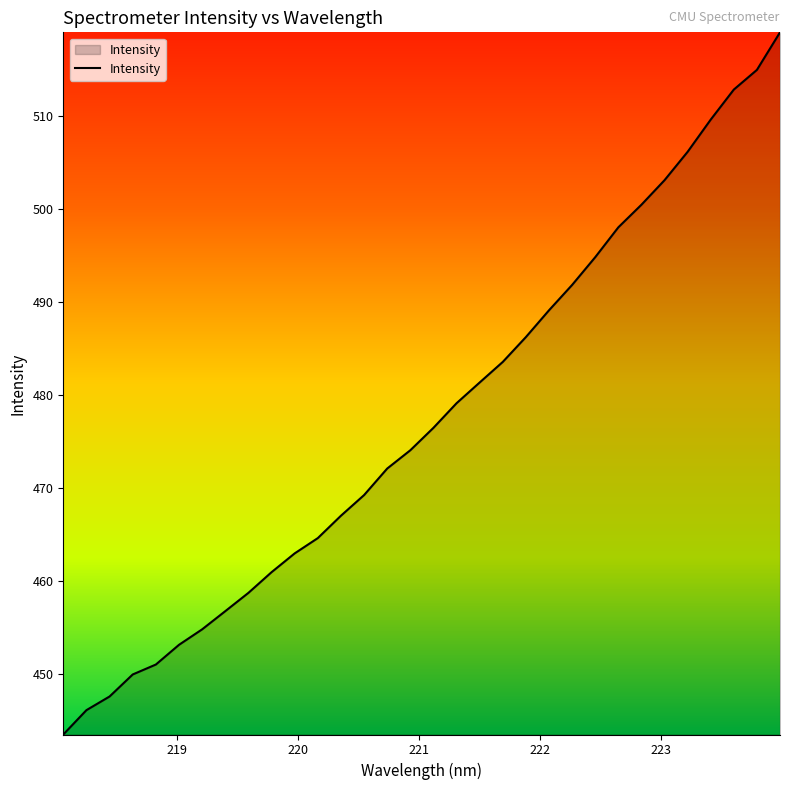

What is the maximum value shown in the chart?

519.0